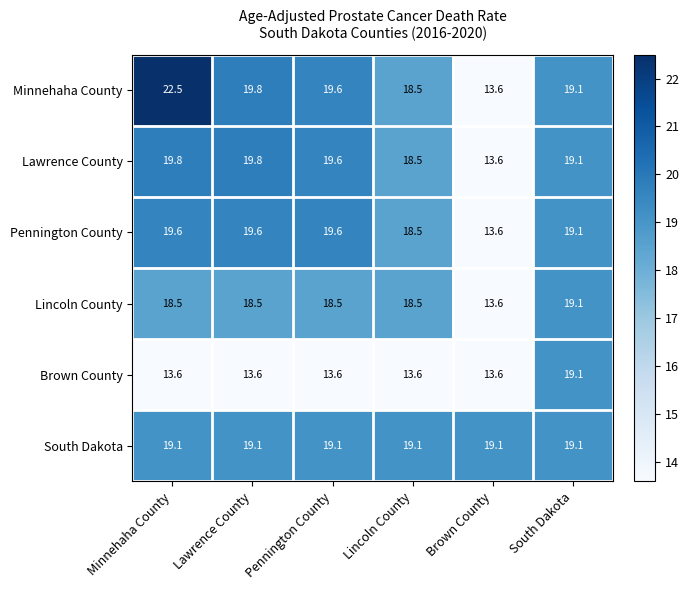

At which label does Minnehaha County reach its minimum?

Brown County